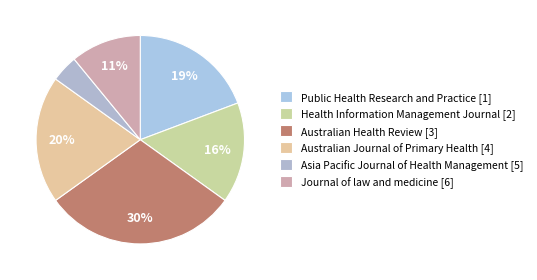

Rank the categories by value from highest to lowest.

Australian Health Review [3], Australian Journal of Primary Health [4], Public Health Research and Practice [1], Health Information Management Journal [2], Journal of law and medicine [6], Asia Pacific Journal of Health Management [5]